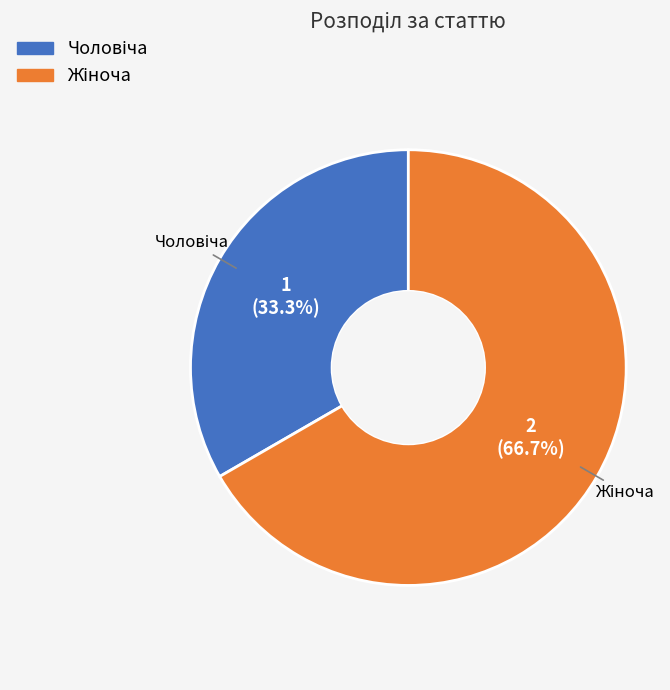

Does any single category account for the majority?

Yes